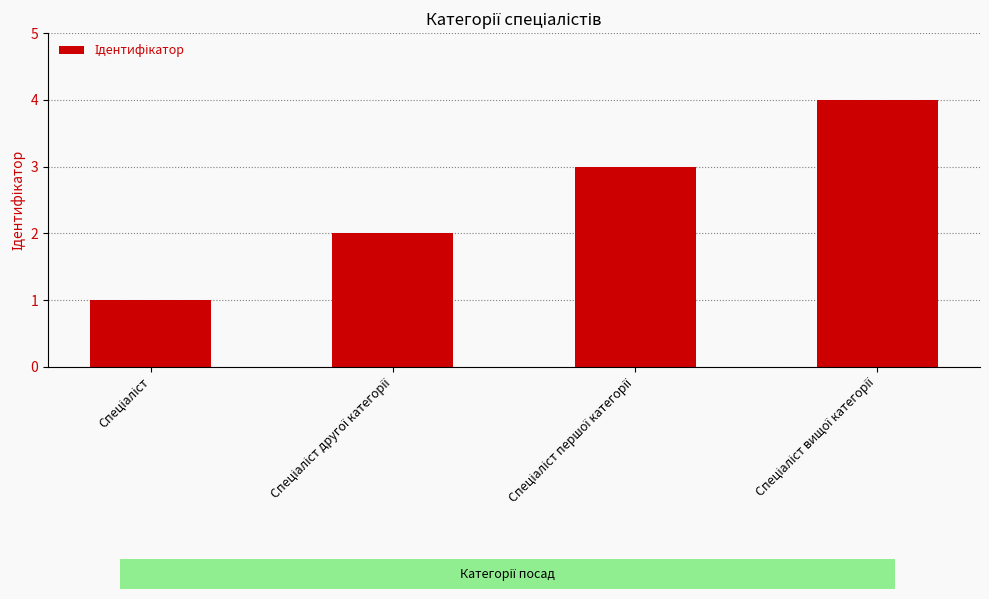

What is the maximum value shown in the chart?

4